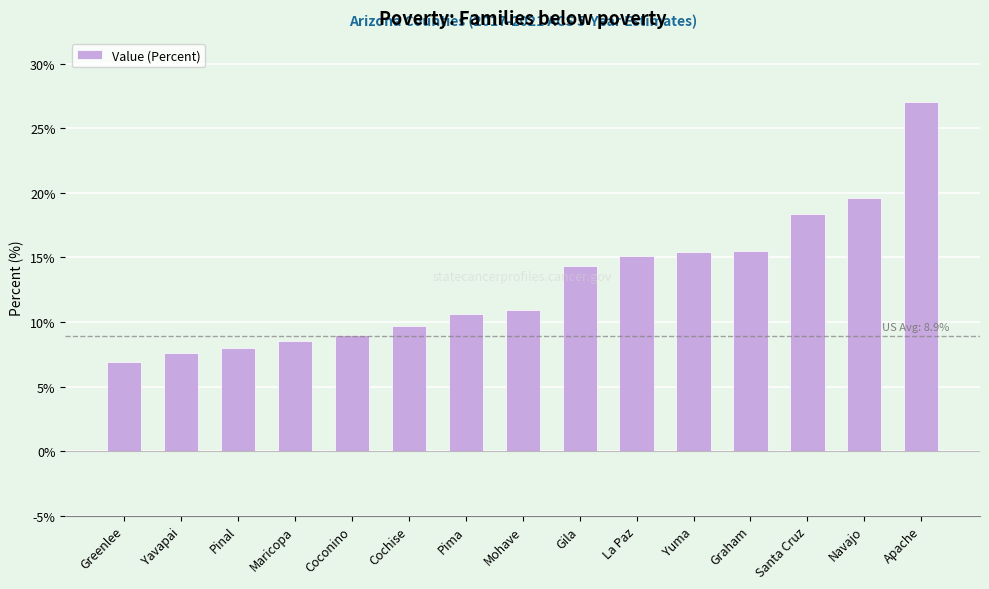

How many data points are above 10?

9